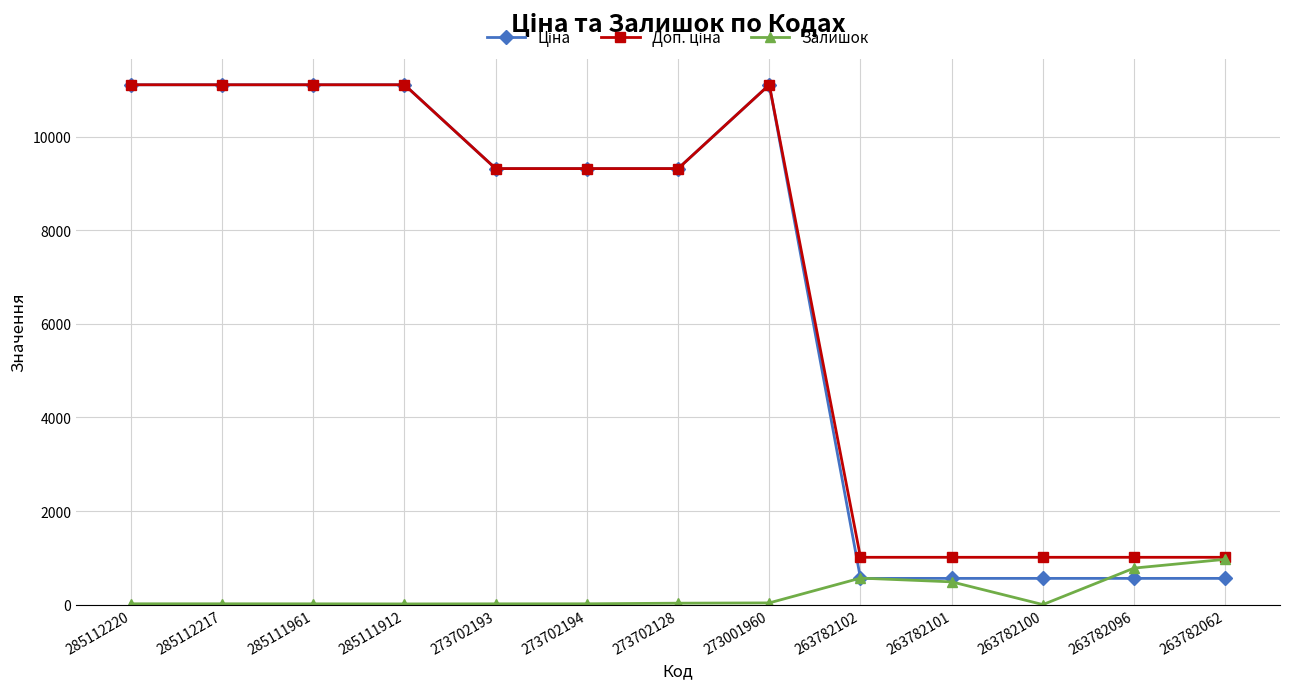

What is the spread (max minus min) of values at 263782062?

450.8